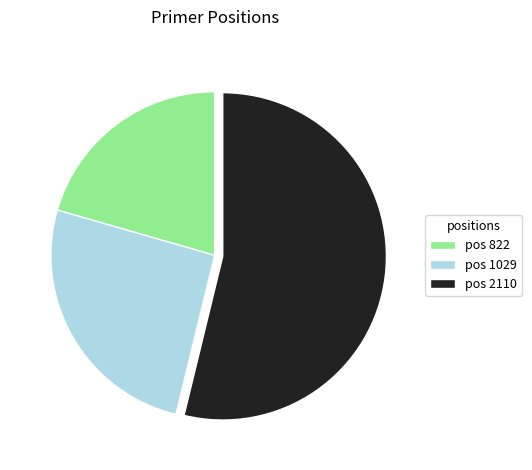

Between pos 822 and pos 2110, which is larger?

pos 2110